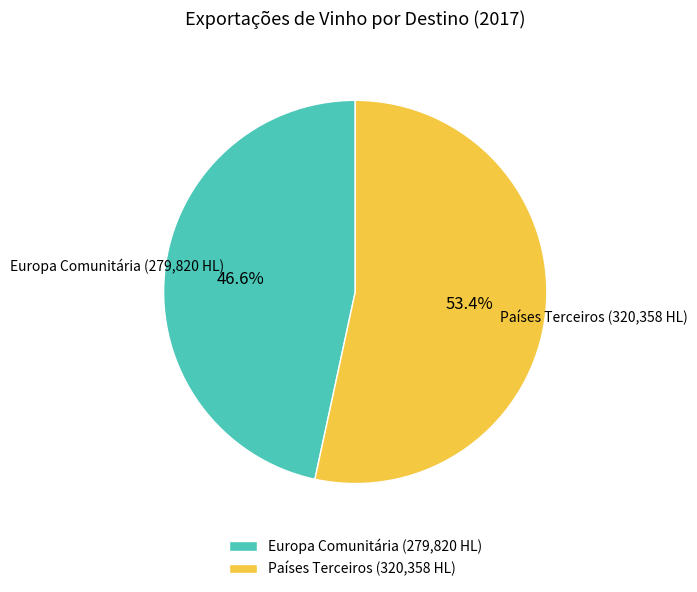

Which category has the smallest portion of the pie?

Europa Comunitária